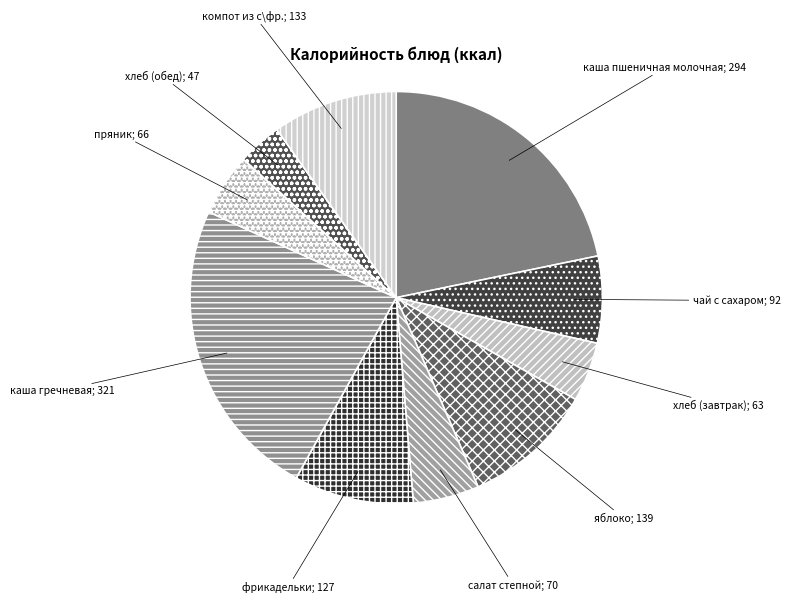

What is the smallest slice in the pie chart?

хлеб (обед)